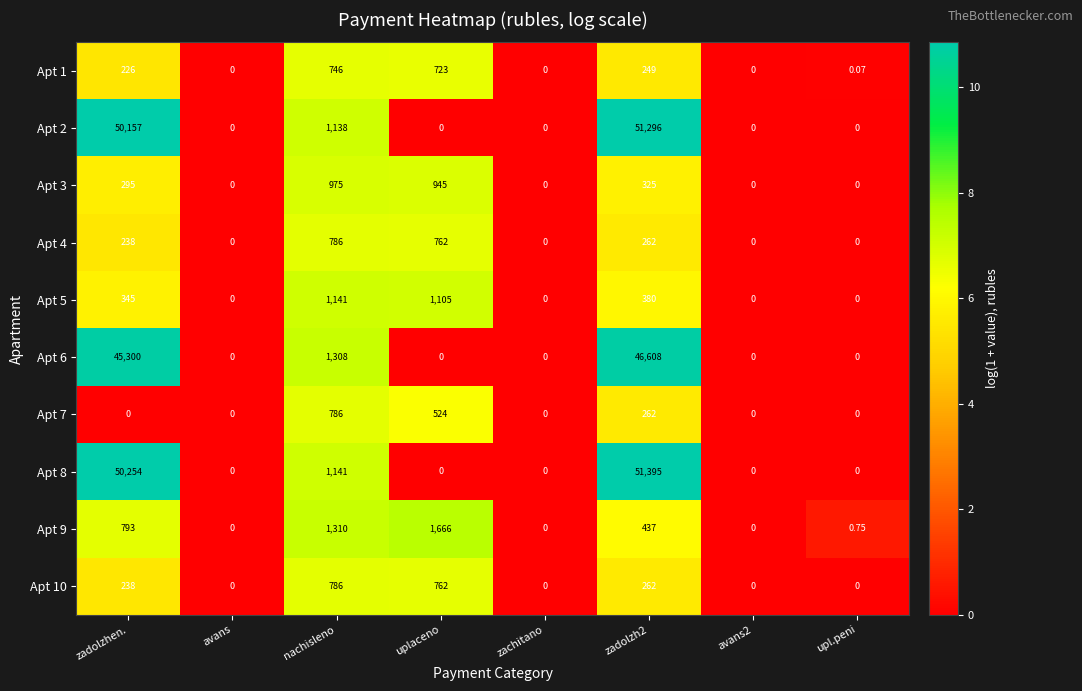

Count the number of categories in the chart.

8